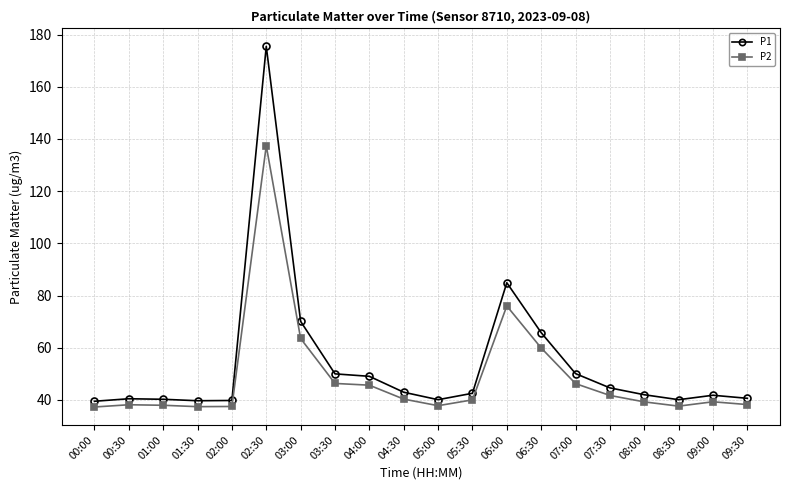

How many lines are shown in the chart?

2